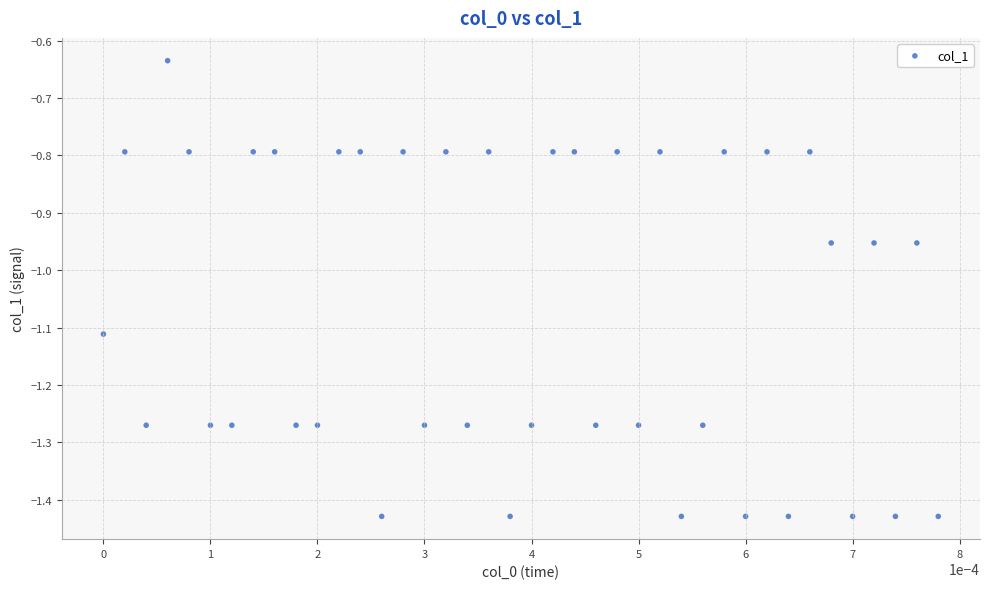

What is the range of Y values (max minus min)?

0.8